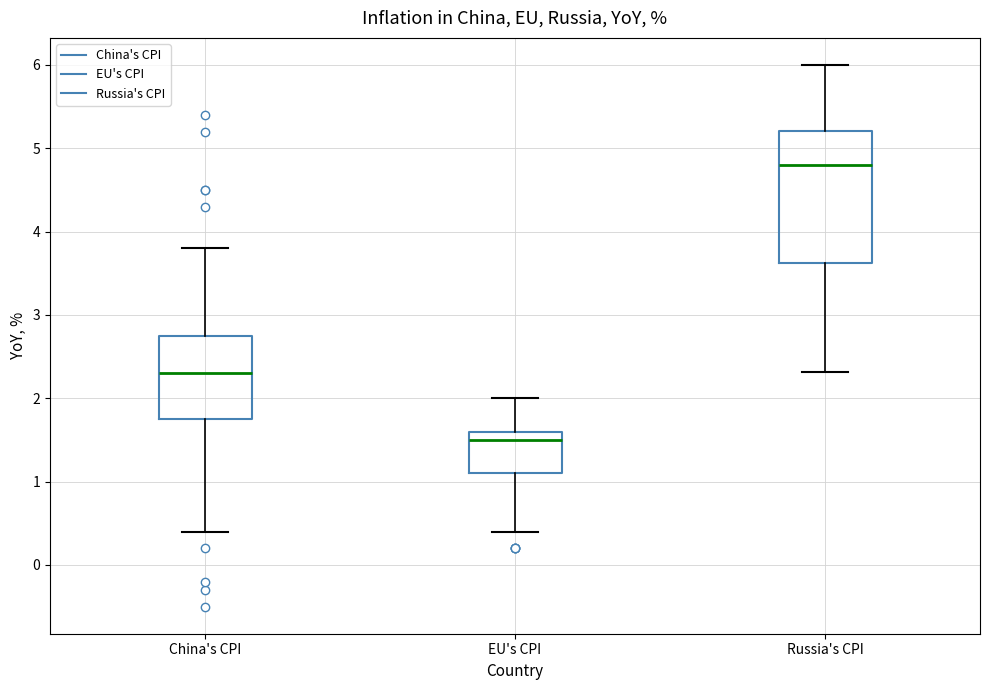

Which box's median line is the lowest?

EU's CPI